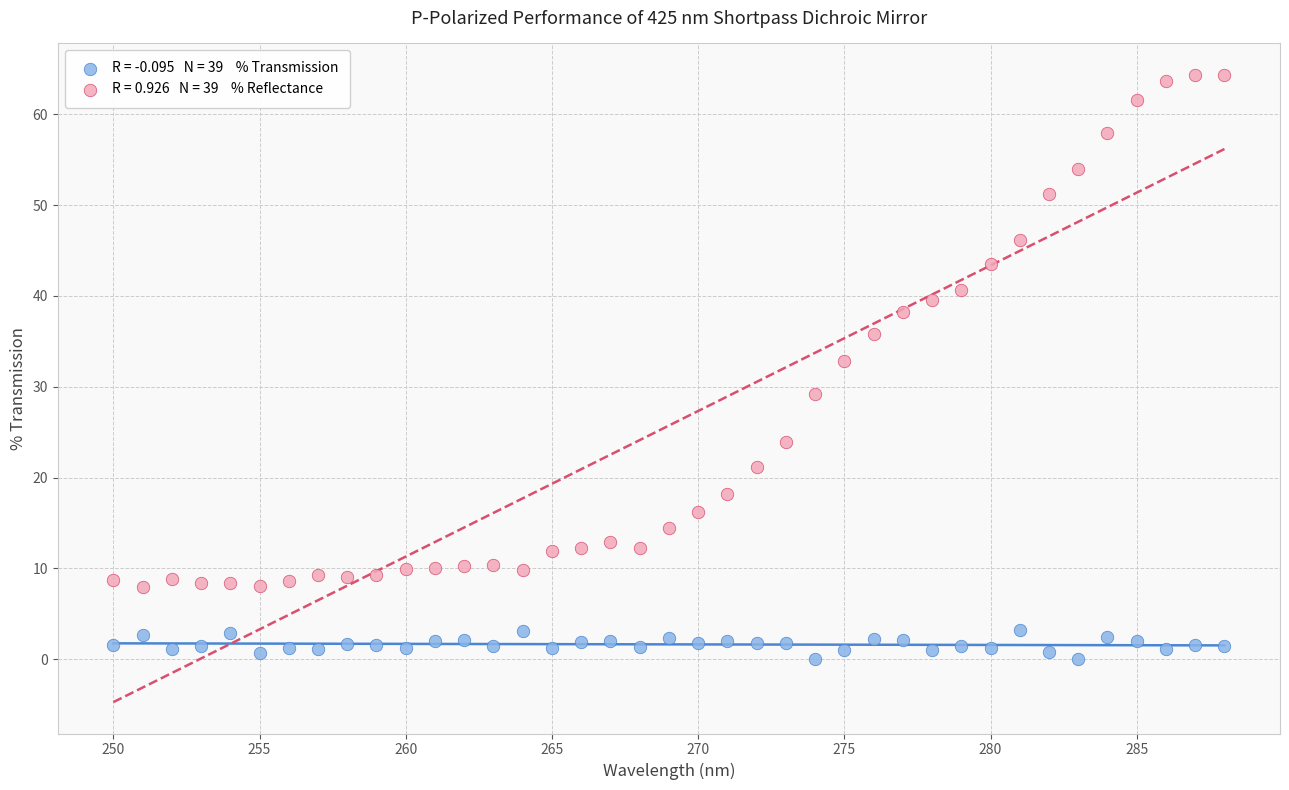

Across all data points, what is the range of X values (max minus min)?

38.0